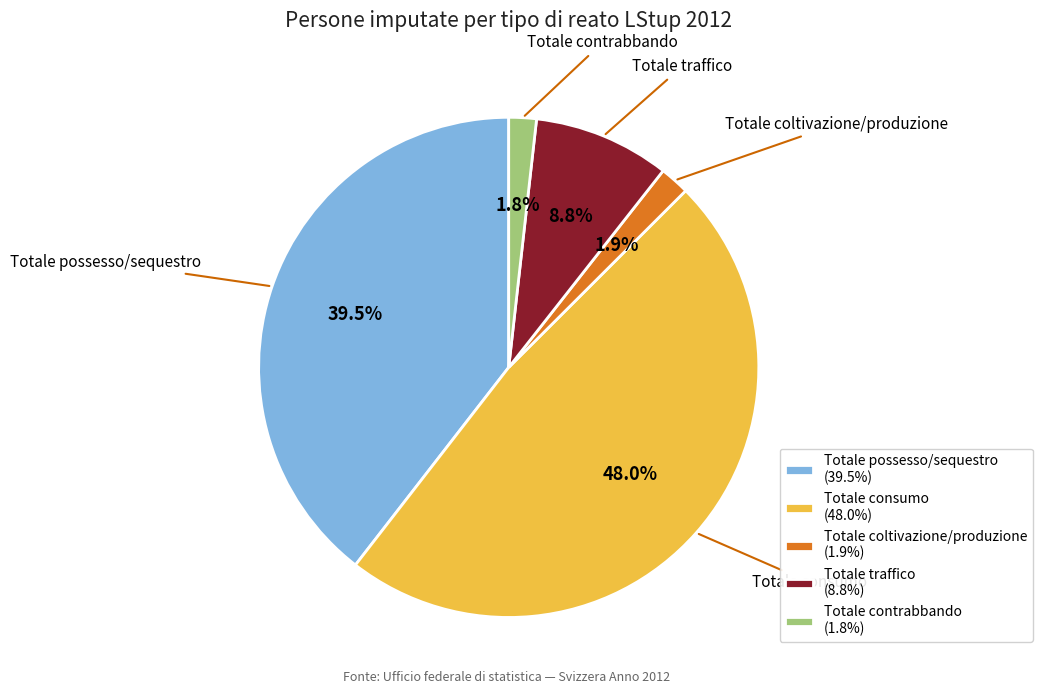

To the nearest percent, what is the combined percentage of Totale contrabbando and Totale traffico?

11%